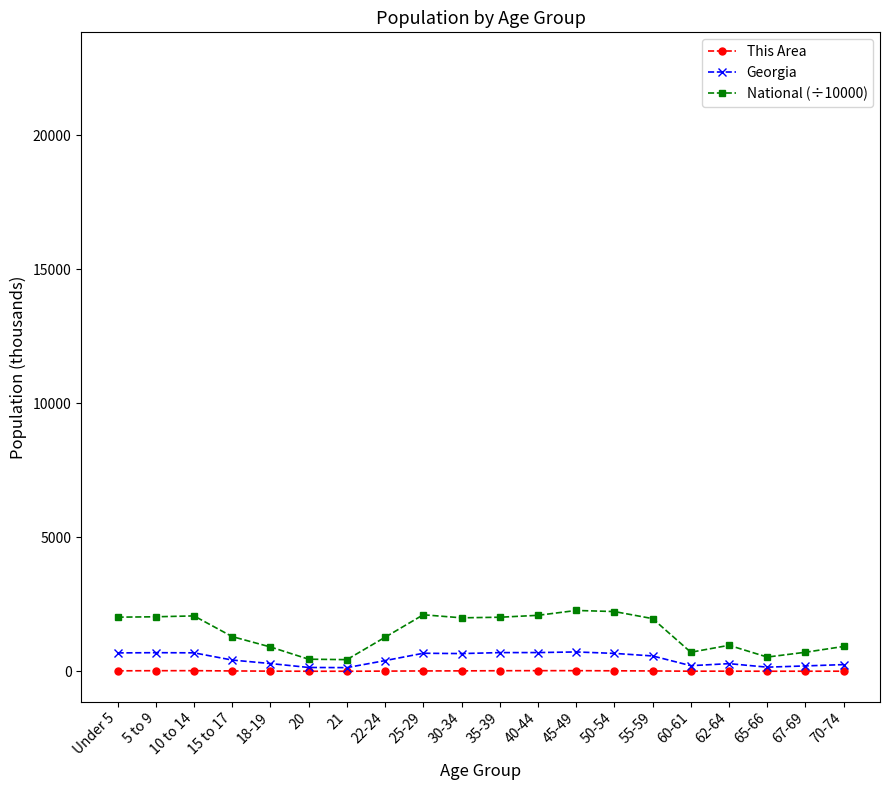

What is the total value across all series at 18-19?

1205.2